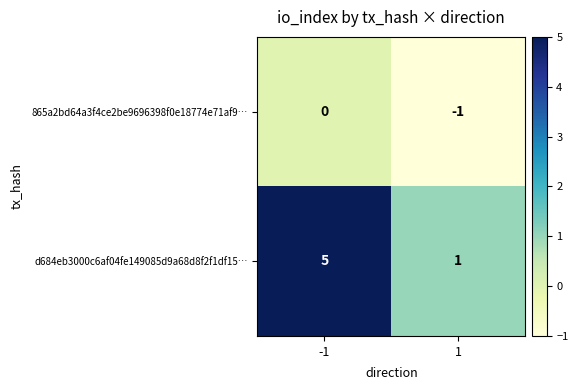

Is the value of d684eb3000c6af04fe149085d9a68d8f2f1df15… at 1 greater than the value of 865a2bd64a3f4ce2be9696398f0e18774e71af9… at -1?

Yes